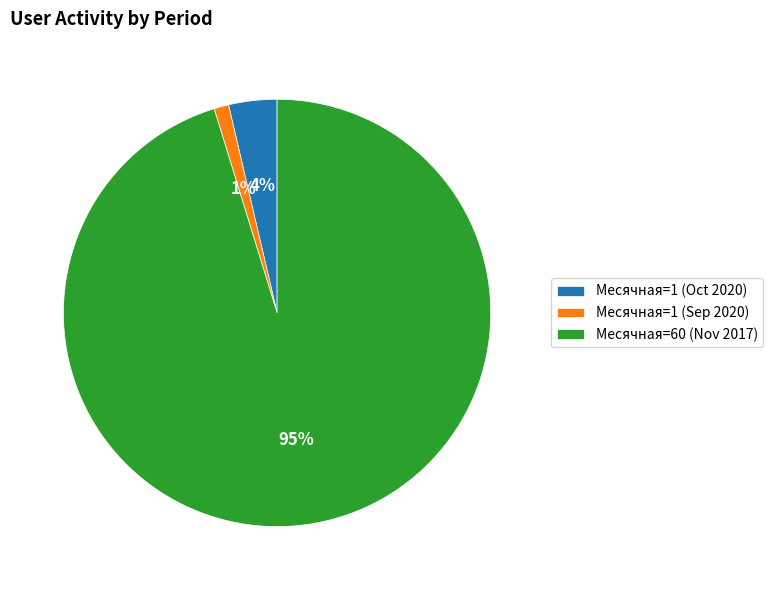

Which slice is the largest?

Месячная=60 (Nov 2017)